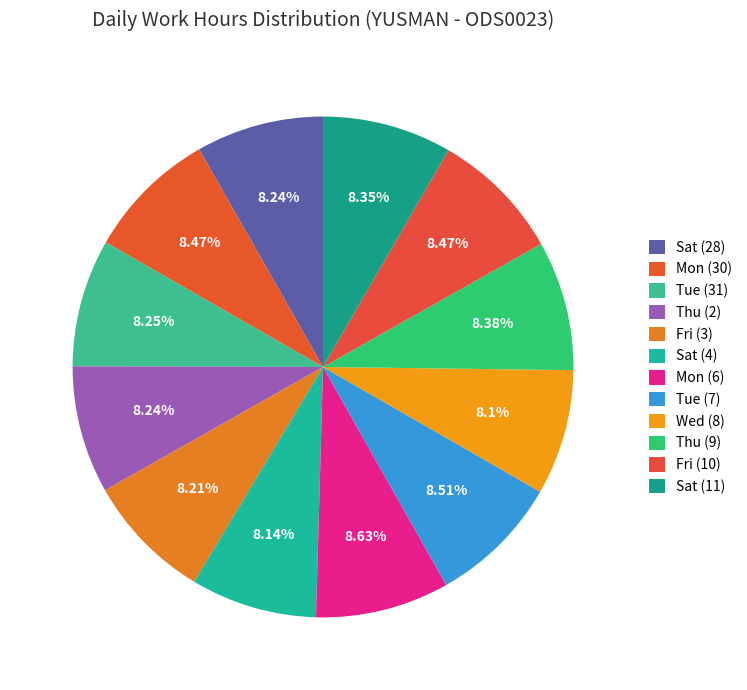

Does Thu (2) account for over 50% of the chart?

No